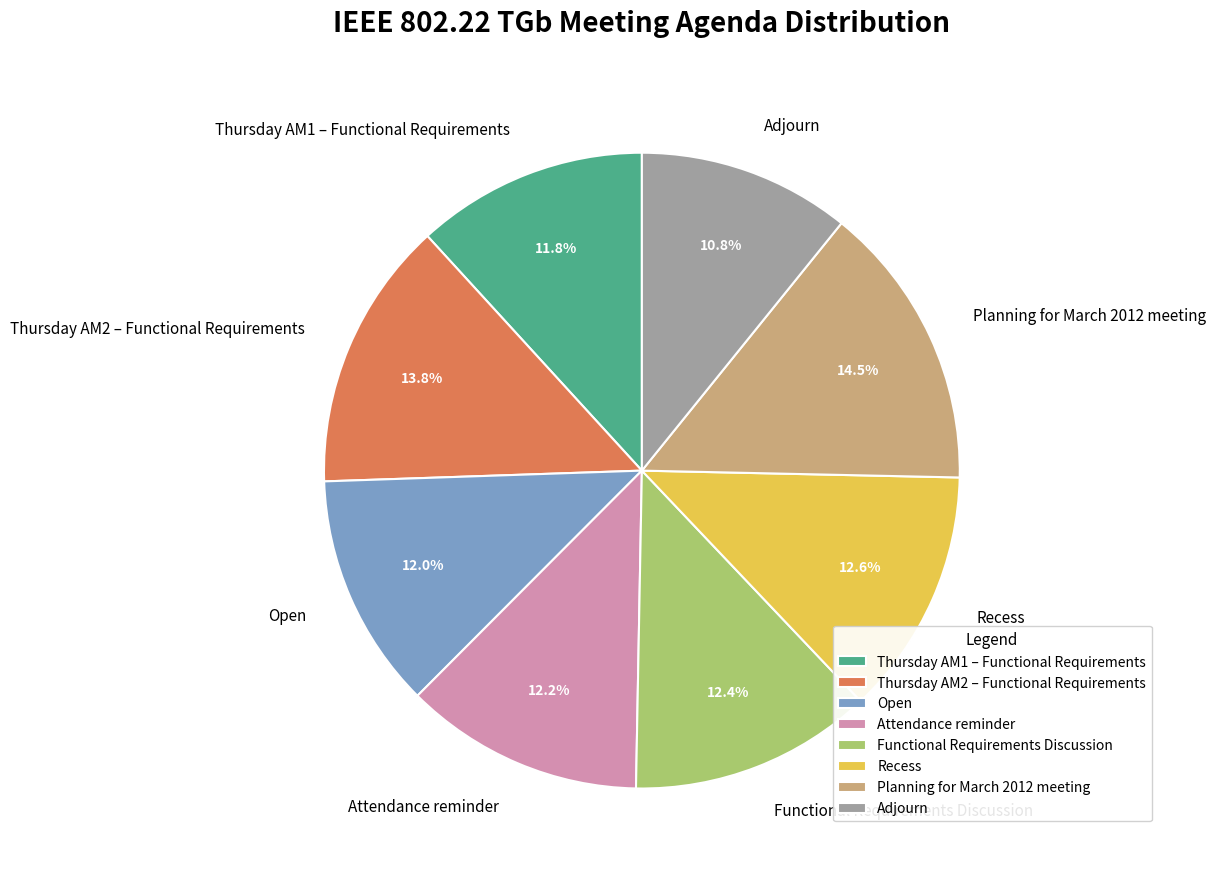

Is Attendance reminder the majority of the pie?

No